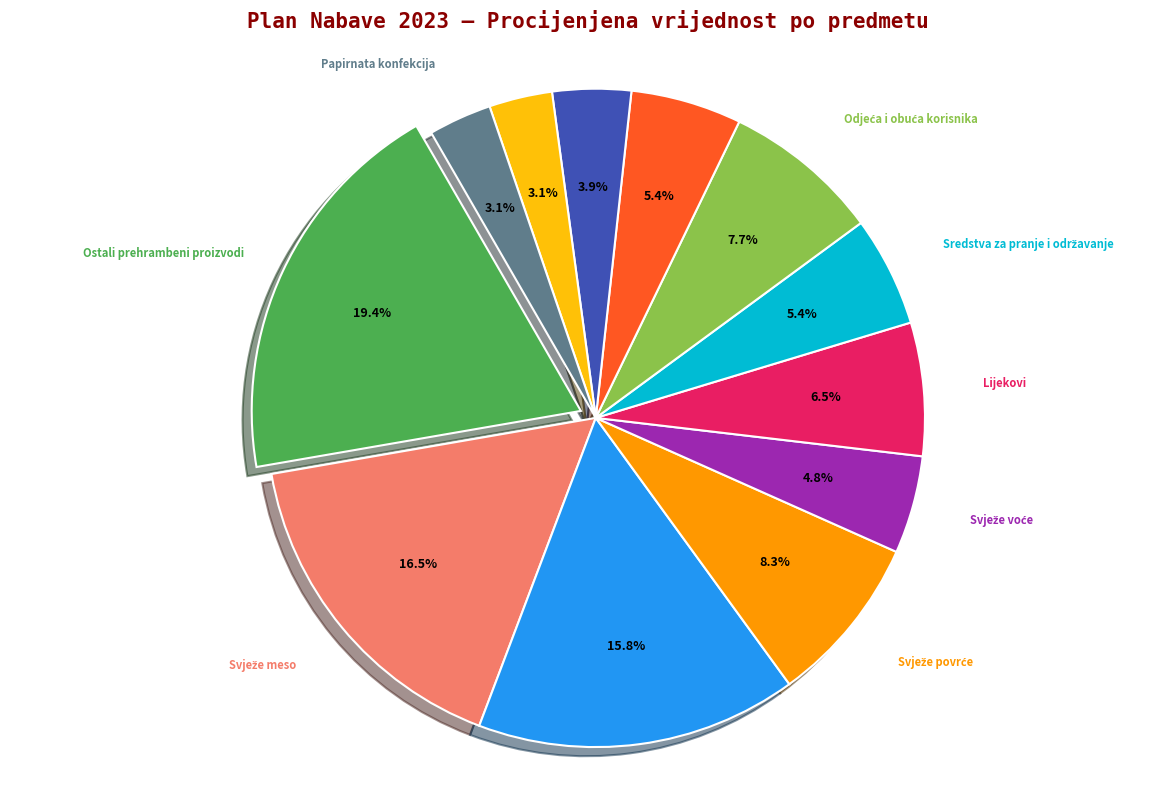

Which has a higher value, Ostali prehrambeni proizvodi or Lijekovi?

Ostali prehrambeni proizvodi